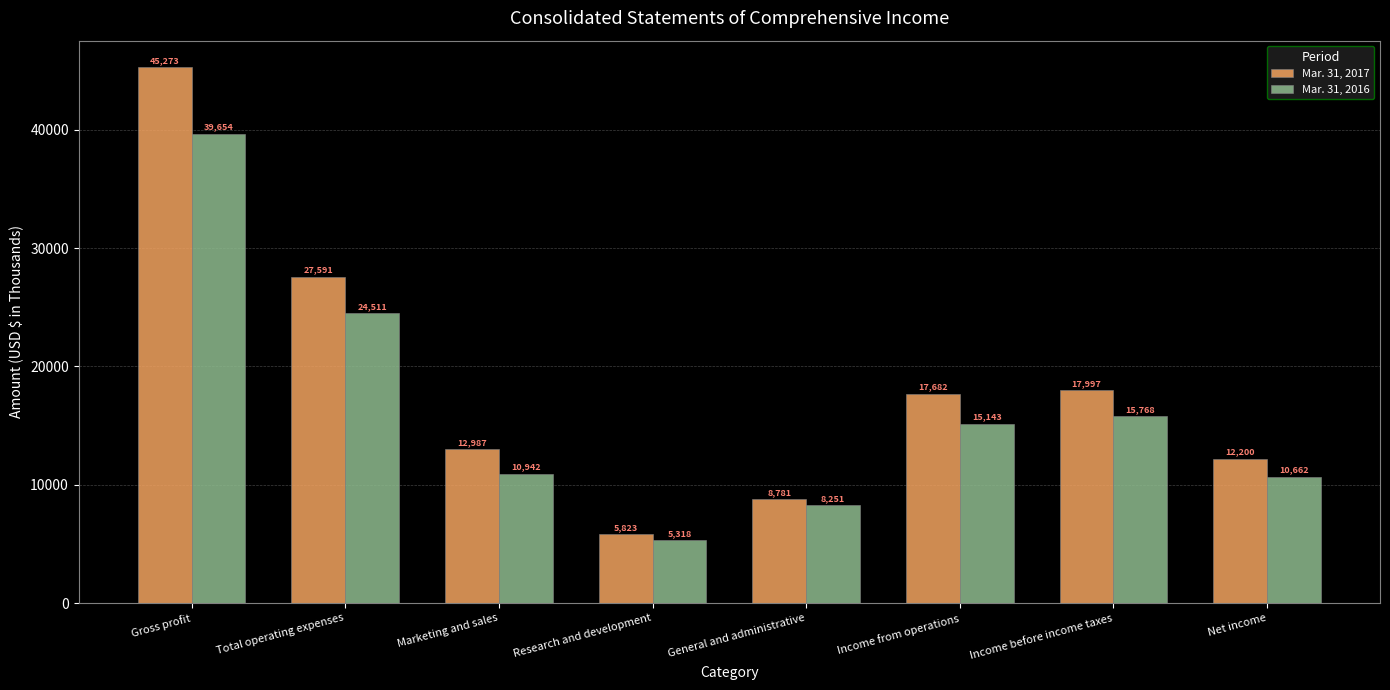

At which category does the chart reach its minimum across all series?

Research and development